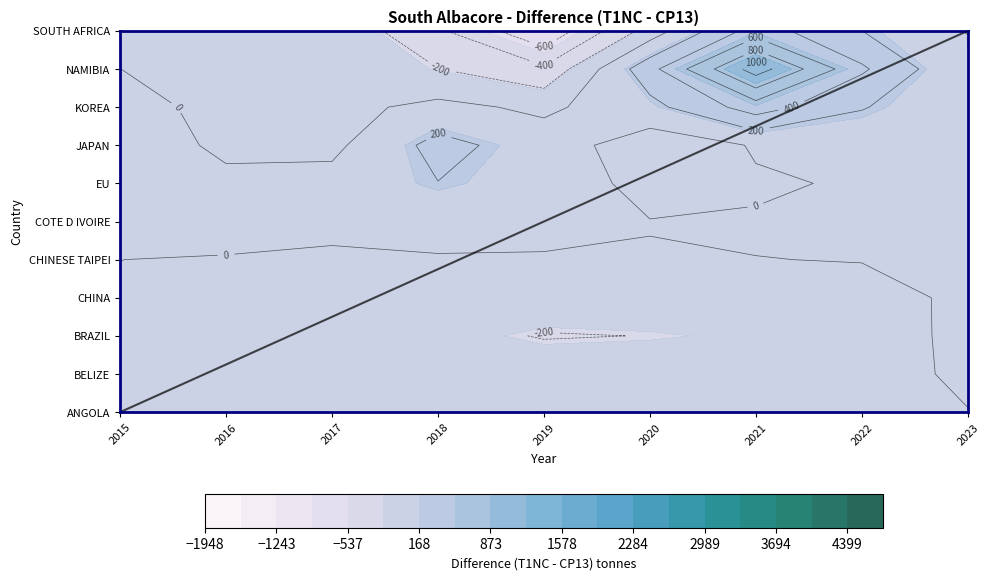

Rank the categories by CHINESE TAIPEI value from lowest to highest.

0, 1, 2, 3, 4, 5, 6, 7, 8